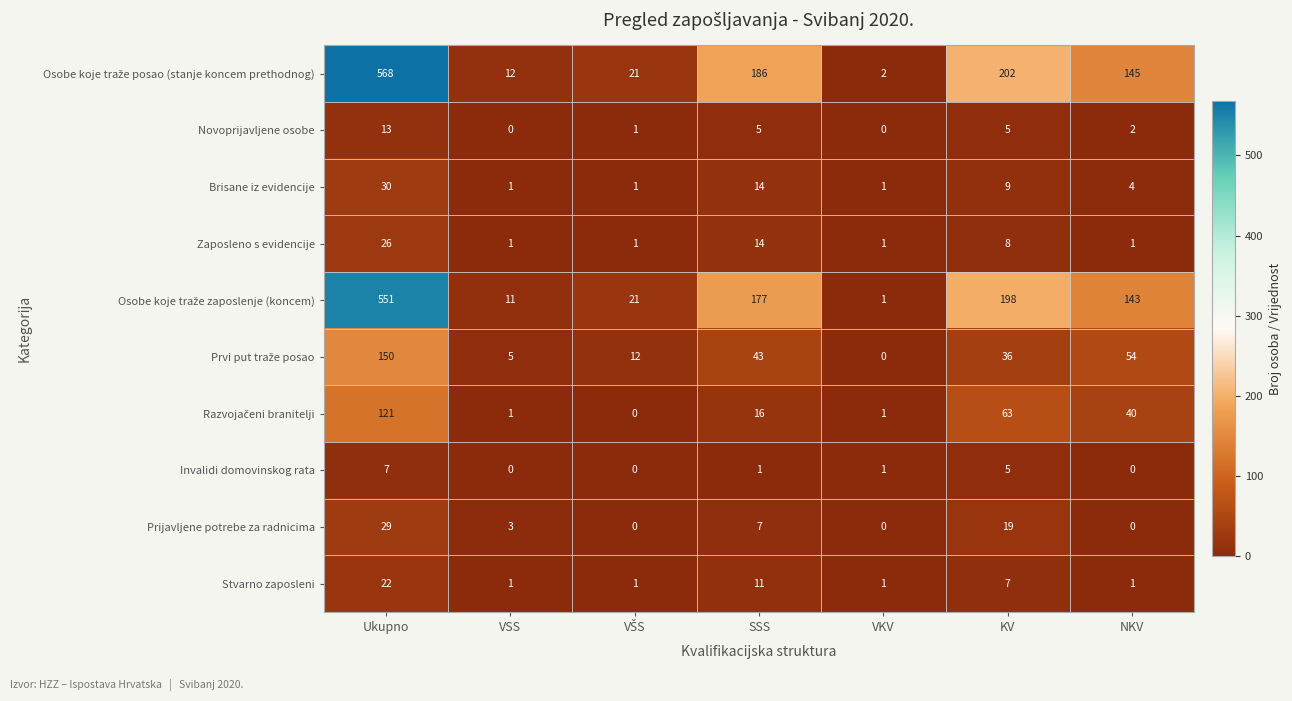

What is the difference between the Novoprijavljene osobe values at VSS and KV?

5